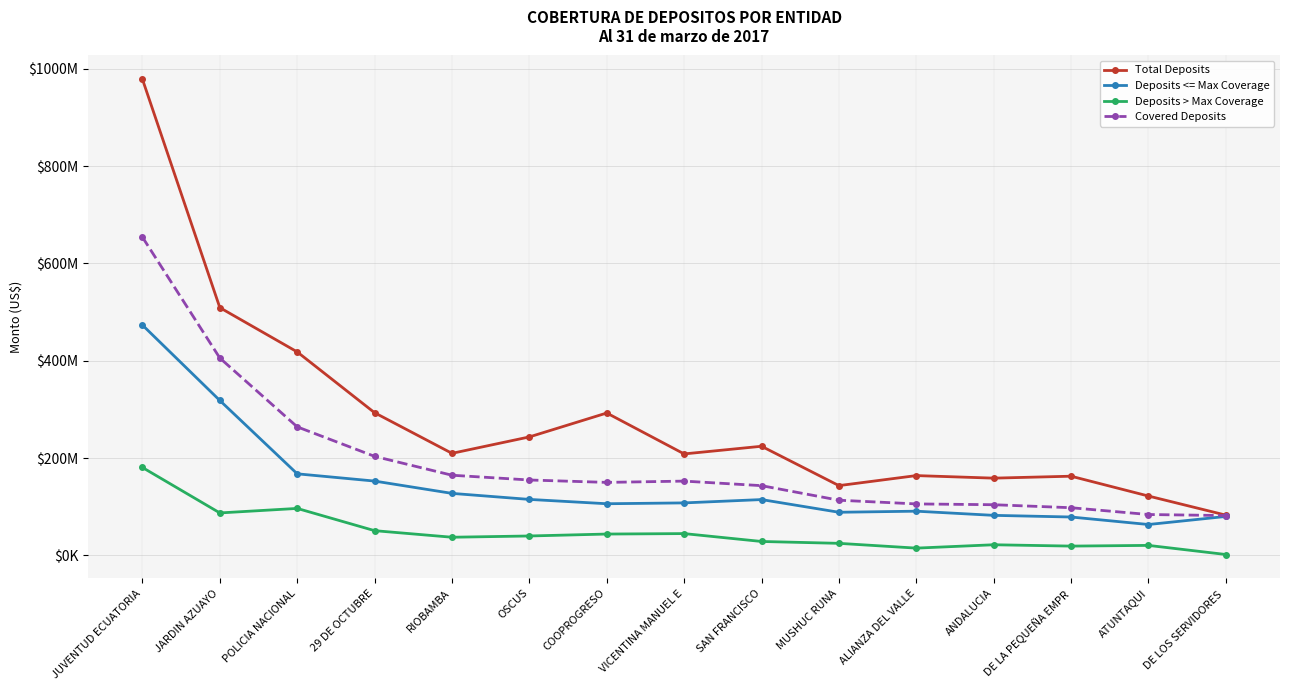

Reading left to right, transcribe all the data shown in this chart.

Total Deposits: JUVENTUD ECUATORIA=978683874.0	JARDIN AZUAYO=509236560.7	POLICIA NACIONAL=418237715.6	29 DE OCTUBRE=293228995.9	RIOBAMBA=209767180.6	OSCUS=243516118.8	COOPROGRESO=292661896.3	VICENTINA MANUEL E=208568445.8	SAN FRANCISCO=224306039.5	MUSHUC RUNA=143419047.4	ALIANZA DEL VALLE=164021159.1	ANDALUCIA=158774650.2	DE LA PEQUEÑA EMPR=162762611.6	ATUNTAQUI=121996509.6	DE LOS SERVIDORES =82757637.7
Deposits <= Max Coverage: JUVENTUD ECUATORIA=473395303.1	JARDIN AZUAYO=318402537.6	POLICIA NACIONAL=167659503.6	29 DE OCTUBRE=152755450.2	RIOBAMBA=127453279.8	OSCUS=115066195.1	COOPROGRESO=106168621.1	VICENTINA MANUEL E=107890884.2	SAN FRANCISCO=114729785.5	MUSHUC RUNA=88644270.5	ALIANZA DEL VALLE=90859581.2	ANDALUCIA=82291273.0	DE LA PEQUEÑA EMPR=78888854.9	ATUNTAQUI=63465103.8	DE LOS SERVIDORES =80022483.3
Deposits > Max Coverage: JUVENTUD ECUATORIA=180672000.0	JARDIN AZUAYO=87264000.0	POLICIA NACIONAL=96544000.0	29 DE OCTUBRE=50816000.0	RIOBAMBA=37312000.0	OSCUS=39904000.0	COOPROGRESO=43872000.0	VICENTINA MANUEL E=44800000.0	SAN FRANCISCO=28608000.0	MUSHUC RUNA=24768000.0	ALIANZA DEL VALLE=14944000.0	ANDALUCIA=21856000.0	DE LA PEQUEÑA EMPR=19104000.0	ATUNTAQUI=20544000.0	DE LOS SERVIDORES =1824000.0
Covered Deposits: JUVENTUD ECUATORIA=654067303.1	JARDIN AZUAYO=405666537.6	POLICIA NACIONAL=264203503.6	29 DE OCTUBRE=203571450.2	RIOBAMBA=164765279.8	OSCUS=154970195.1	COOPROGRESO=150040621.1	VICENTINA MANUEL E=152690884.2	SAN FRANCISCO=143337785.5	MUSHUC RUNA=113412270.5	ALIANZA DEL VALLE=105803581.2	ANDALUCIA=104147273.0	DE LA PEQUEÑA EMPR=97992854.9	ATUNTAQUI=84009103.8	DE LOS SERVIDORES =81846483.3